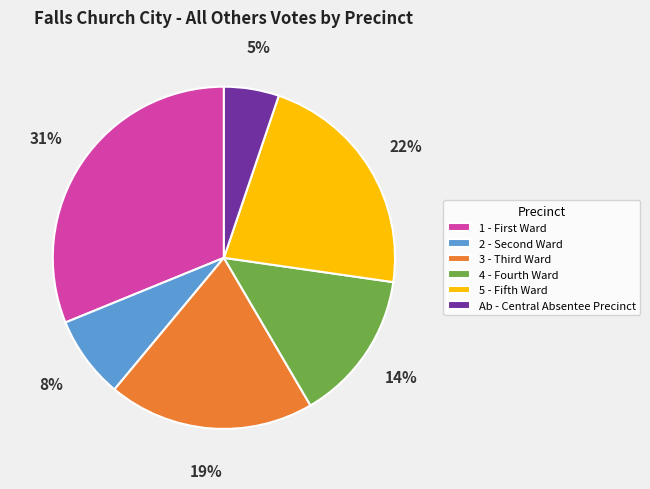

Count the number of slices in the pie.

6